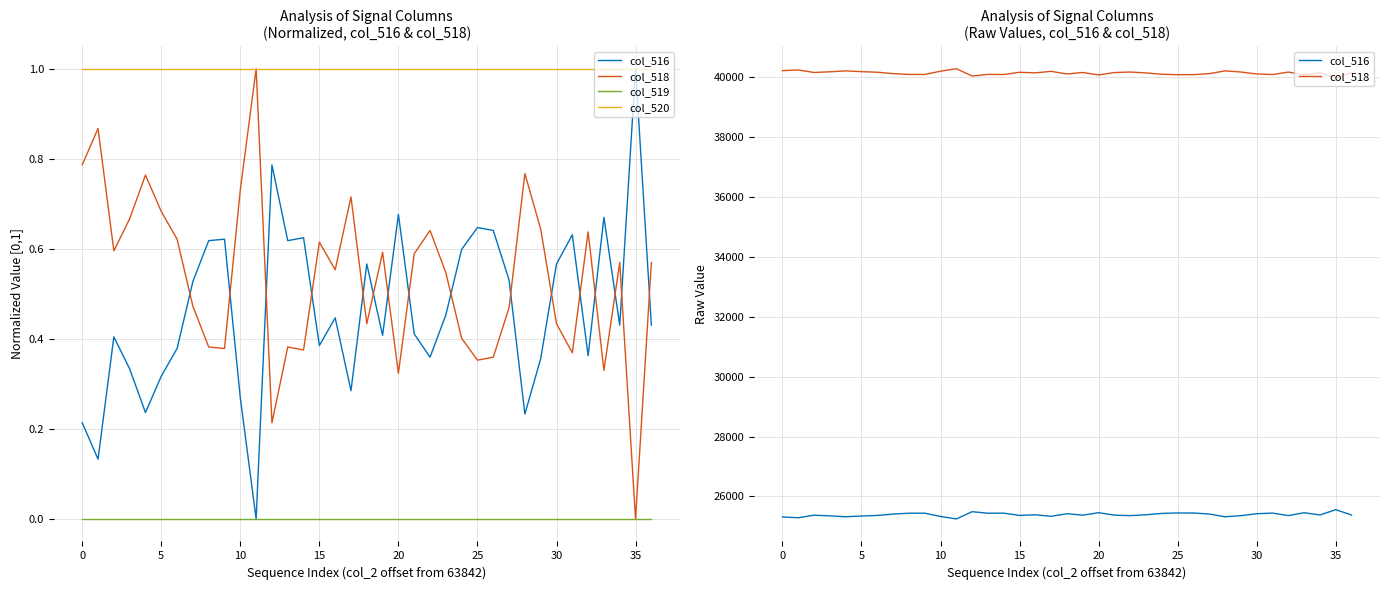

Rank the series by their maximum value, from lowest to highest.

col_519, col_520, col_516, col_518